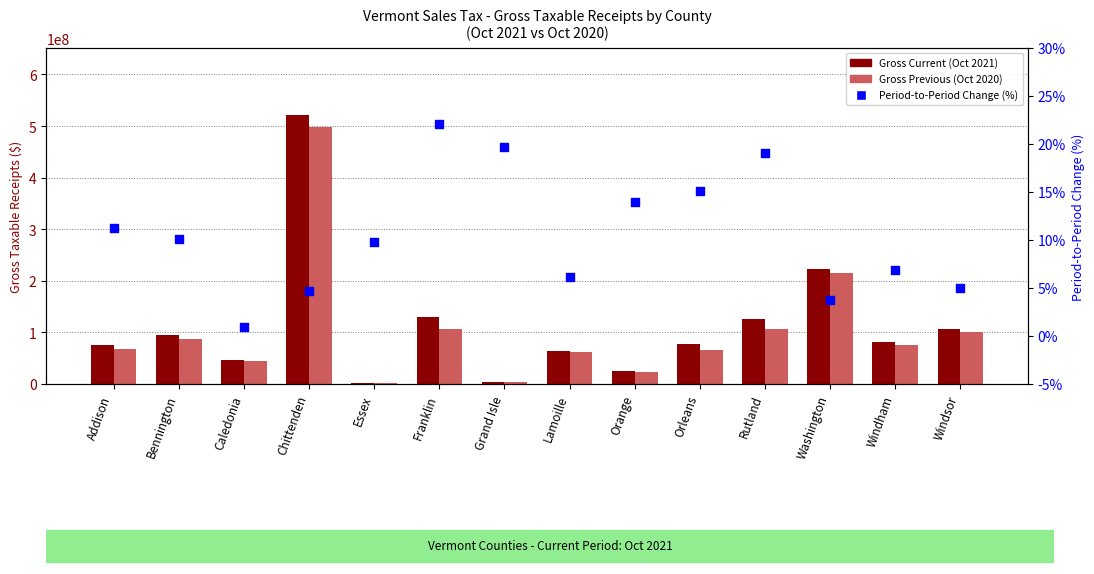

Which series reaches the maximum Y coordinate?

Gross Current (Oct 2021)